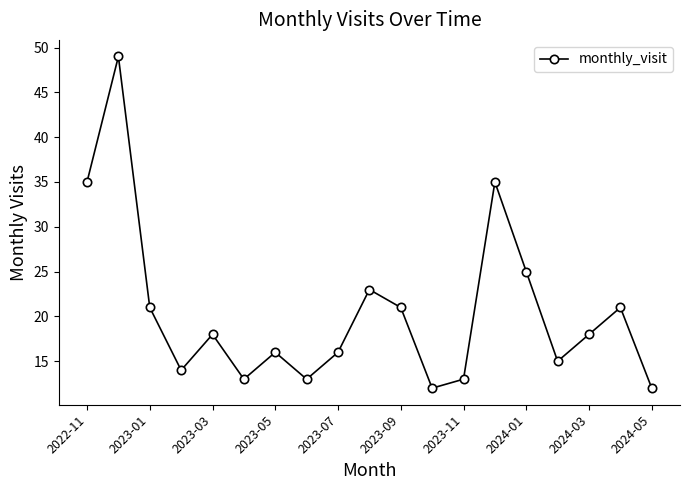

Reading left to right, transcribe all the data shown in this chart.

35	49	21	14	18	13	16	13	16	23	21	12	13	35	25	15	18	21	12